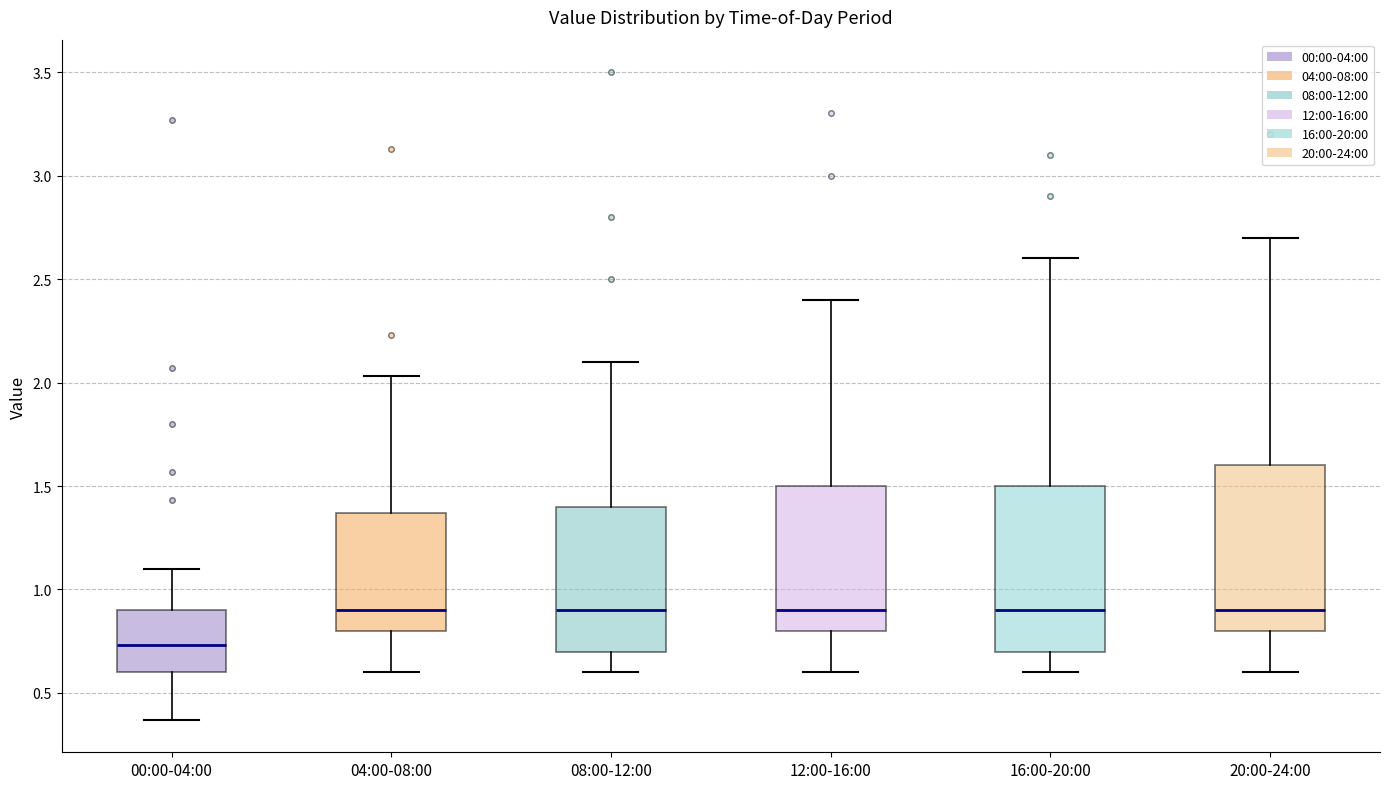

Where does the median line of the box for 00:00-04:00 sit on the y-axis? The values are not printed on the chart, so give them approximately, as read against the axis.

0.75